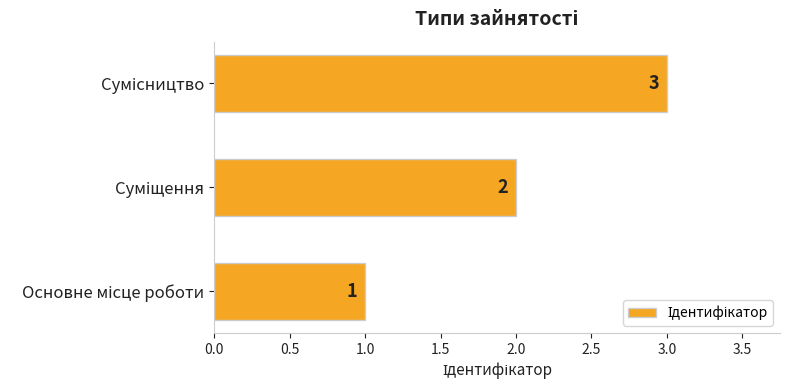

Count the values in the range 1 to 3.

3